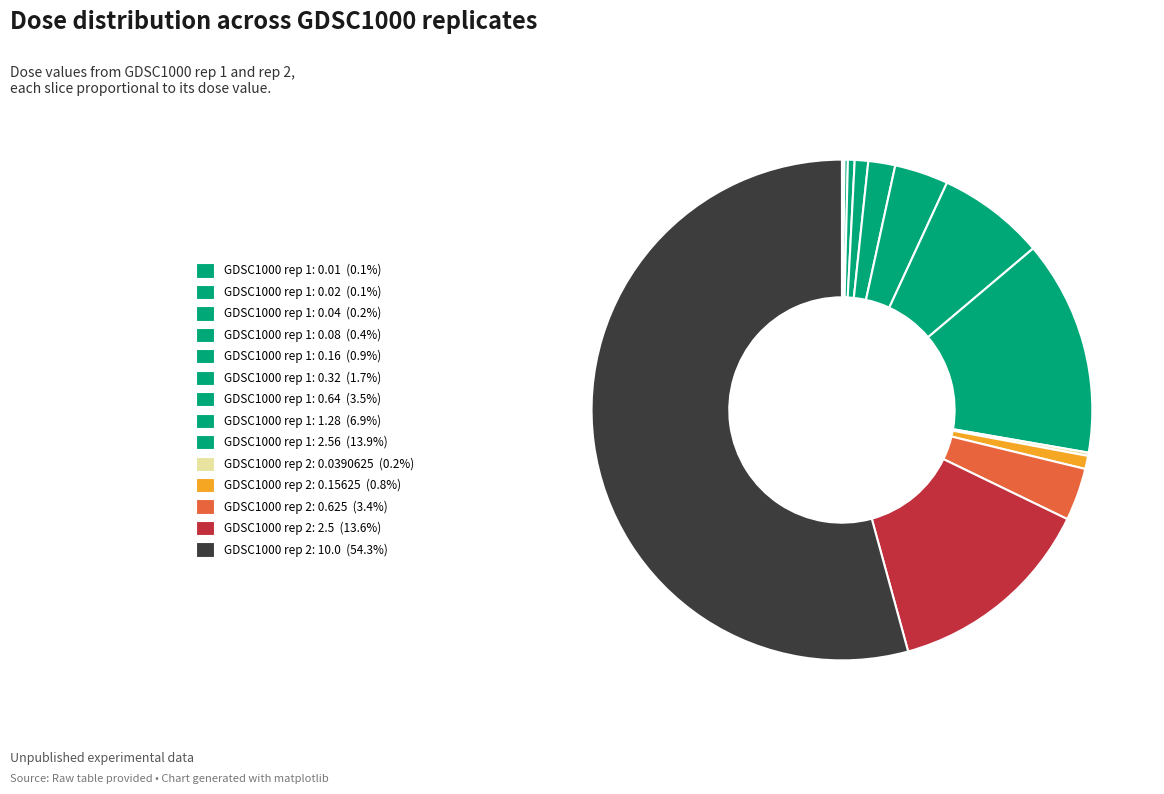

Does GDSC1000 rep 1: 0.02 represent more than half of the total?

No